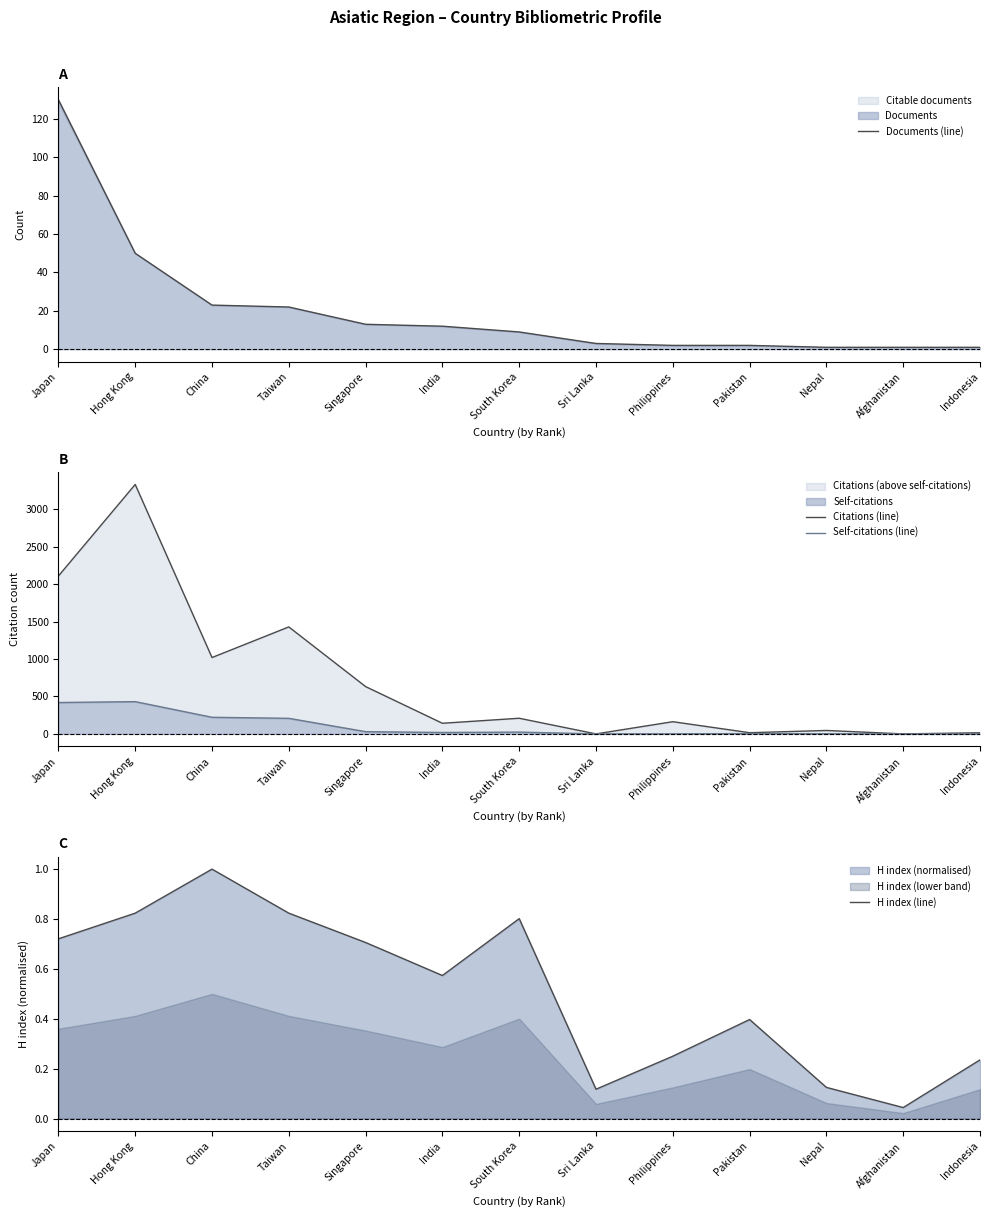

Reading left to right, transcribe all the data shown in this chart.

Documents (line): Japan=130.0	Hong Kong=50.0	China=23.0	Taiwan=22.0	Singapore=13.0	India=12.0	South Korea=9.0	Sri Lanka=3.0	Philippines=2.0	Pakistan=2.0	Nepal=1.0	Afghanistan=1.0	Indonesia=1.0
Citations (line): Japan=2109.0	Hong Kong=3332.0	China=1020.0	Taiwan=1429.0	Singapore=632.0	India=142.0	South Korea=209.0	Sri Lanka=0.0	Philippines=163.0	Pakistan=16.0	Nepal=46.0	Afghanistan=0.0	Indonesia=15.0
Self-citations (line): Japan=419.0	Hong Kong=431.0	China=222.0	Taiwan=208.0	Singapore=30.0	India=19.0	South Korea=24.0	Sri Lanka=0.0	Philippines=1.0	Pakistan=4.0	Nepal=2.0	Afghanistan=0.0	Indonesia=0.0
H index (line): Japan=0.7	Hong Kong=0.8	China=1.0	Taiwan=0.8	Singapore=0.7	India=0.6	South Korea=0.8	Sri Lanka=0.1	Philippines=0.2	Pakistan=0.4	Nepal=0.1	Afghanistan=0.0	Indonesia=0.2